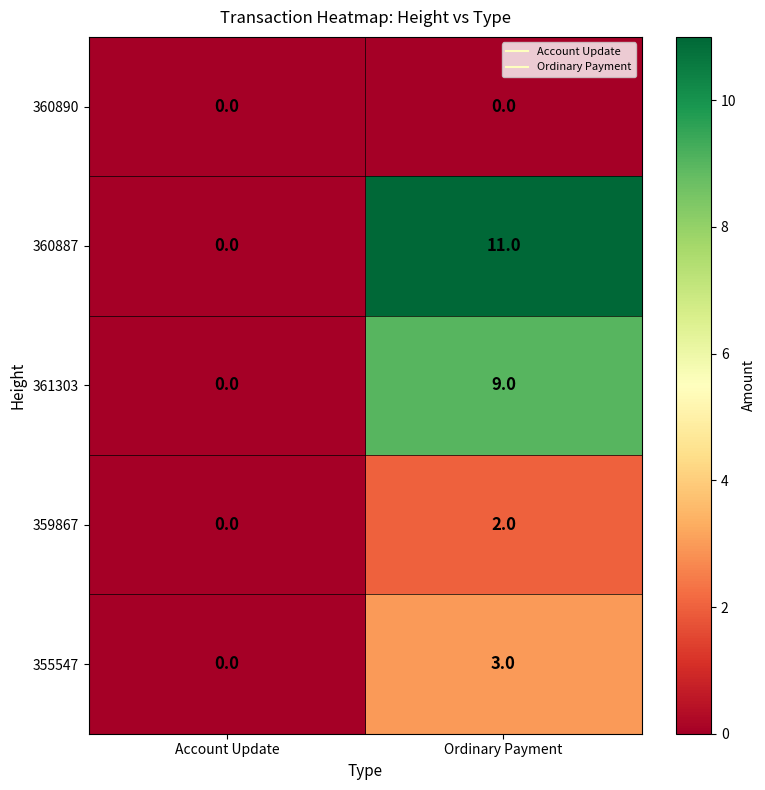

At Ordinary Payment, list the series in order from smallest to largest.

360890, 359867, 355547, 361303, 360887